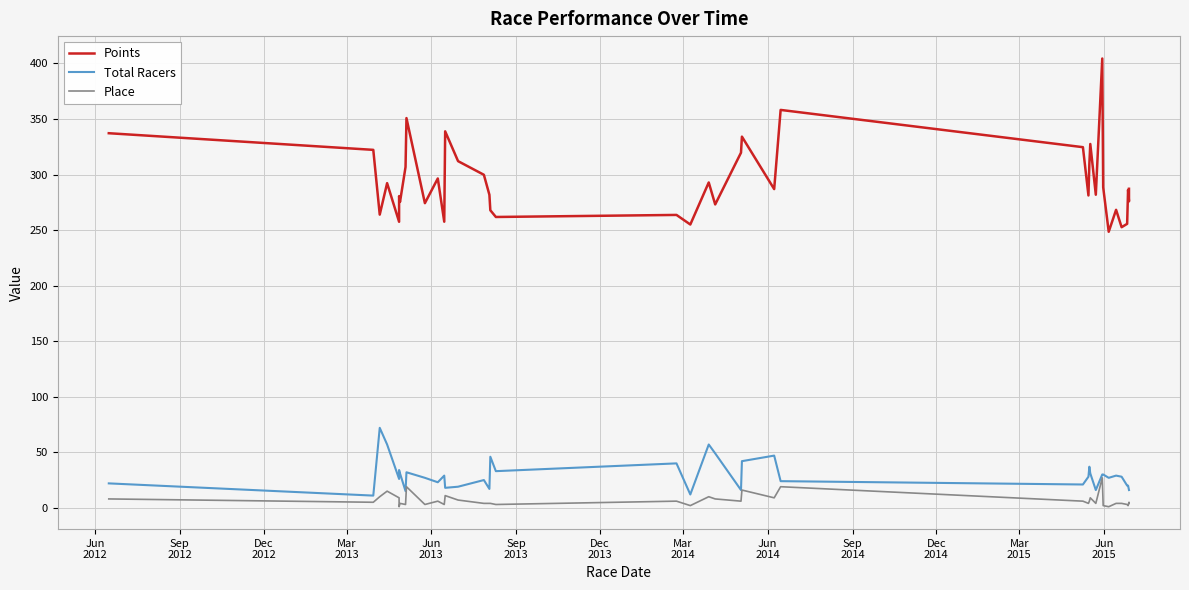

What is the maximum value shown in the chart?

404.4